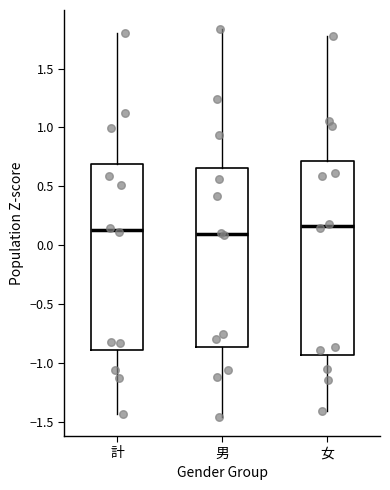

Reading left to right, transcribe this box plot: for each box, give where its median line is, the range the box spans, and where its two whiskers end, as read against the y-axis. The values are not printed on the chart, so give them approximately, as read against the axis.

計: median 0.15, box -0.90 to 0.70, whiskers -1.45 to 1.80
男: median 0.10, box -0.85 to 0.65, whiskers -1.45 to 1.85
女: median 0.15, box -0.95 to 0.70, whiskers -1.40 to 1.75